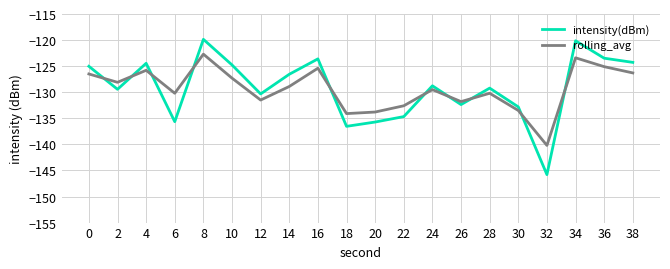

Which category has the lowest value across all series?

32